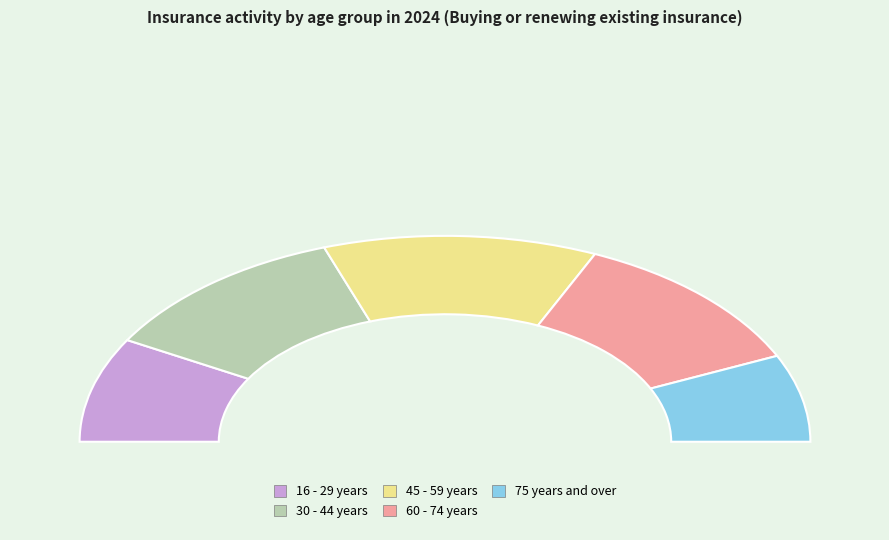

Between 30 - 44 years and 16 - 29 years, which is larger?

30 - 44 years